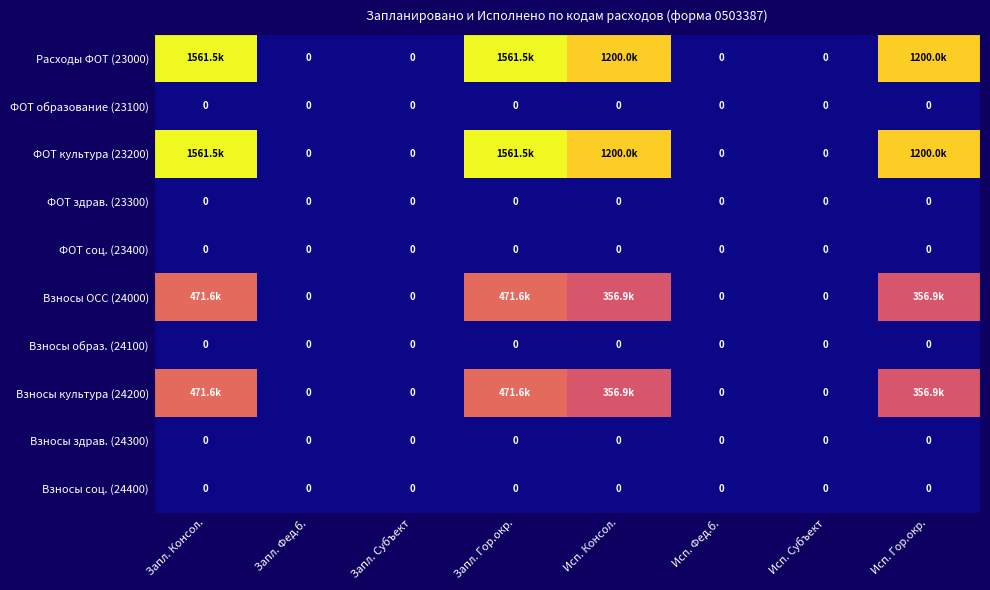

Is it true that Взносы ОСС (24000) equals 292096.2 at Исп. Фед.б.?

False